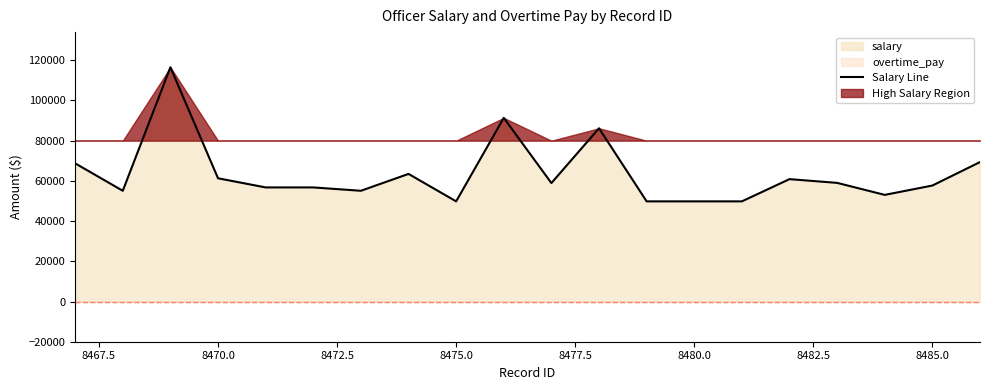

Does the chart have visible grid lines?

No